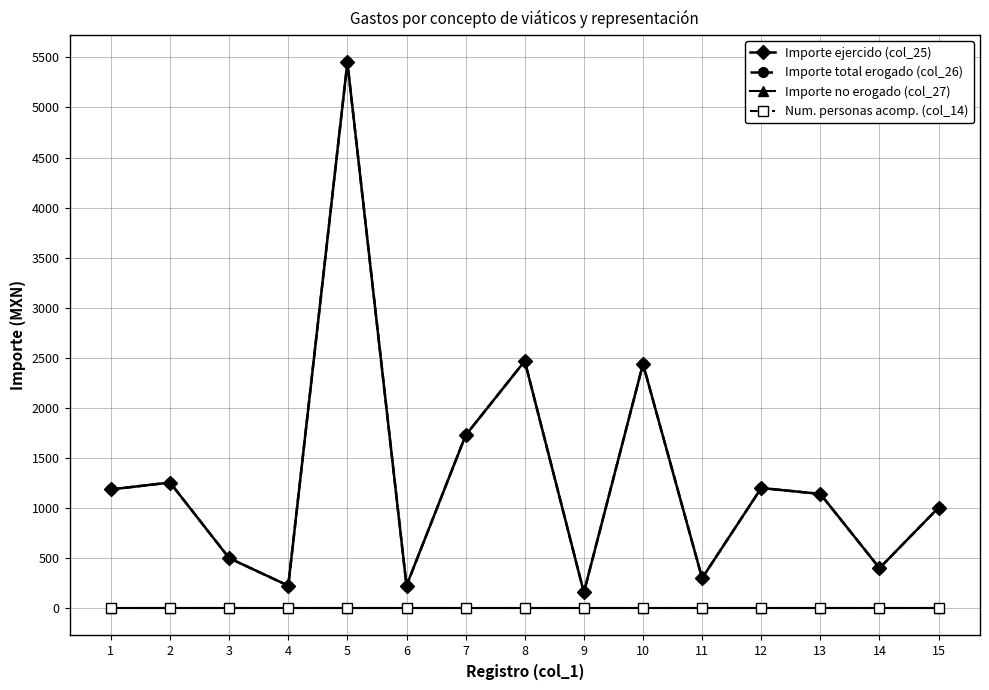

What is the total value across all series at 1?

2372.0